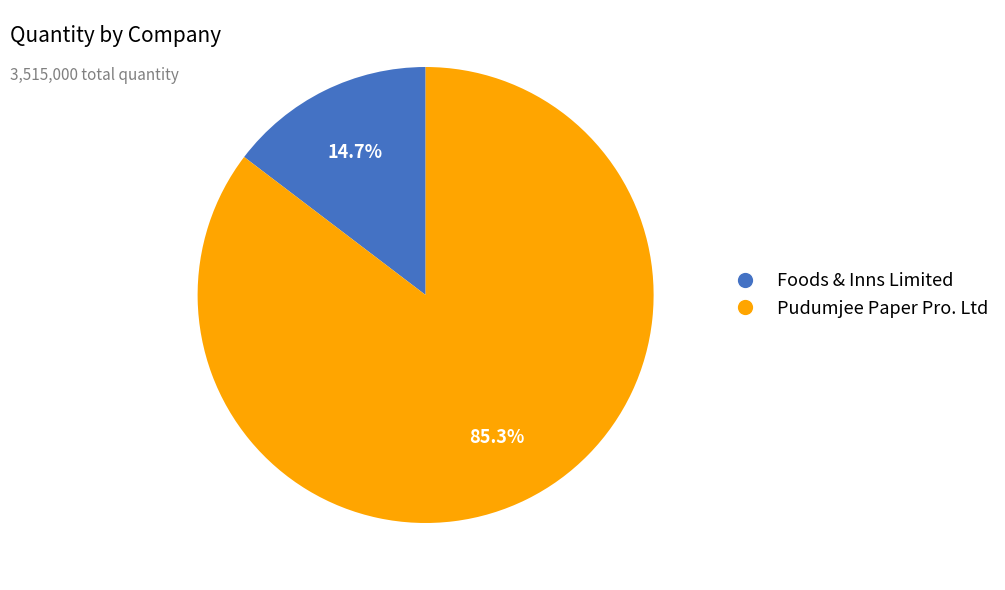

Is Foods & Inns Limited the majority of the pie?

No